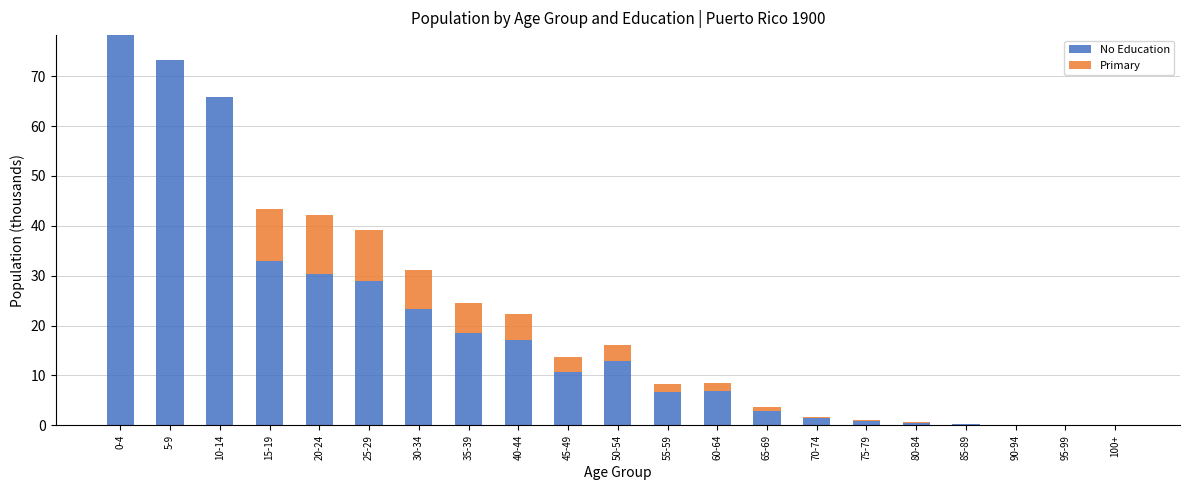

What are all the series names shown in the legend?

No Education, Primary